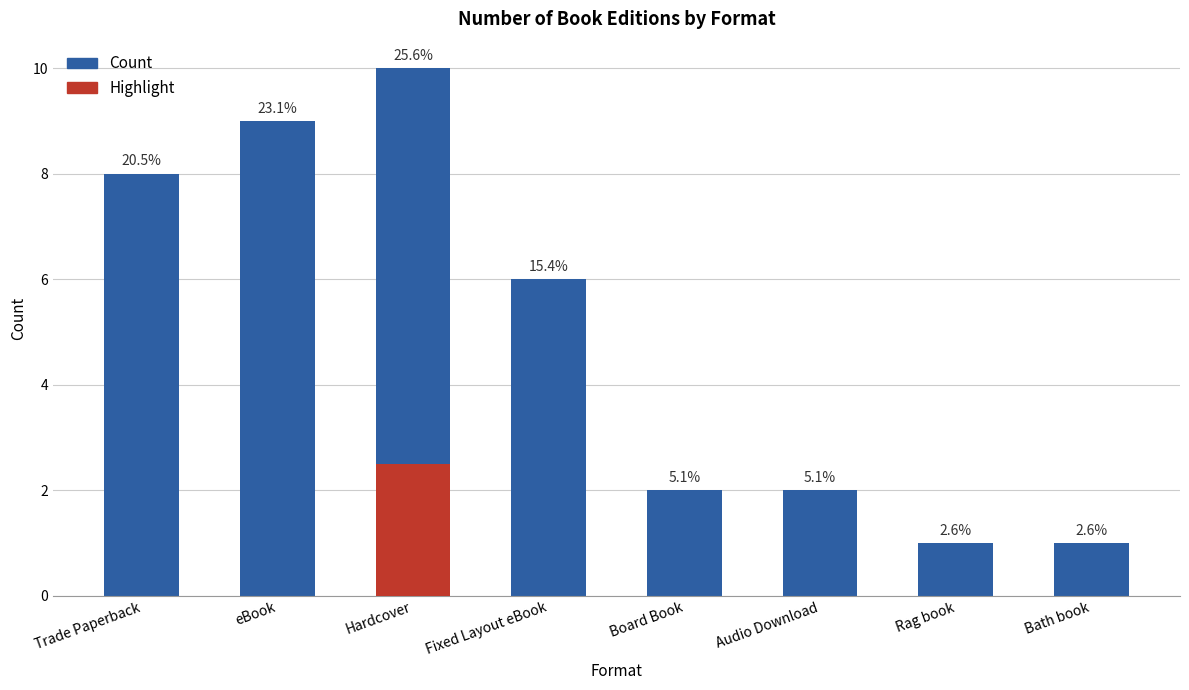

What is the sum of all values?

39